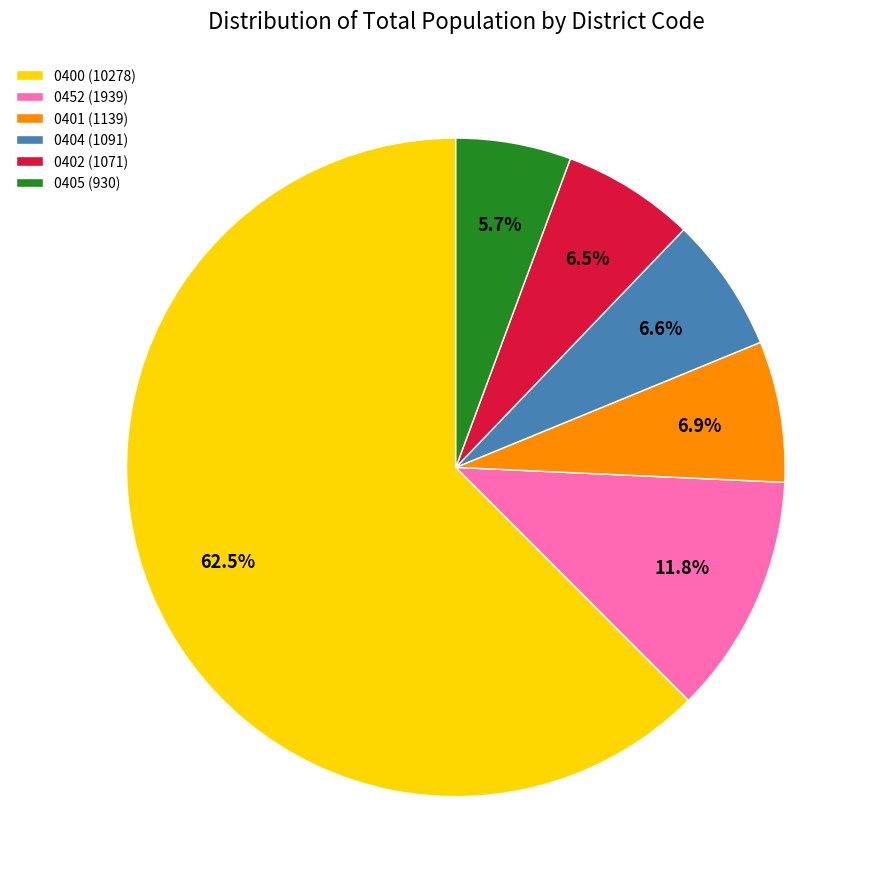

What is the largest slice in the pie chart?

0400 (10278)